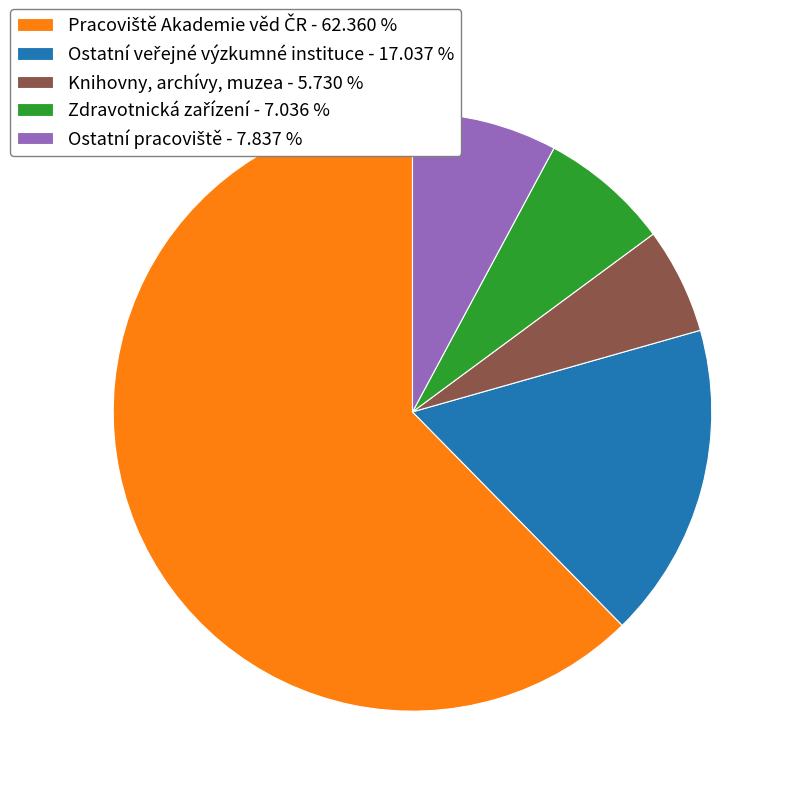

The Pracoviště Akademie věd ČR slice represents 49% of the pie. True or false?

False